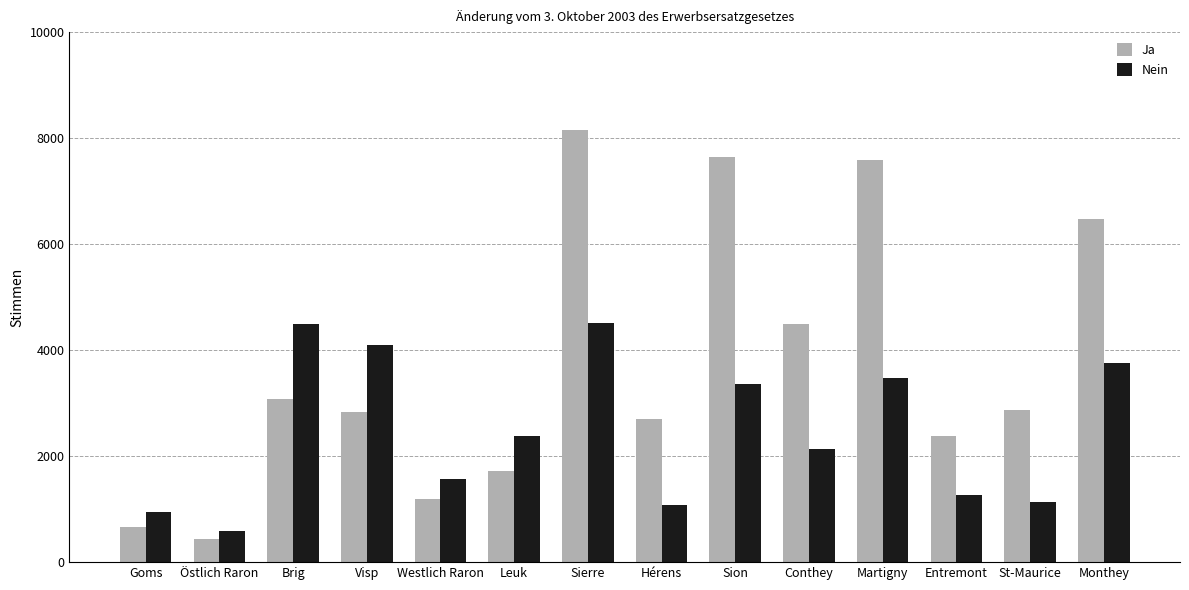

What is the average value of the Ja series?

3728